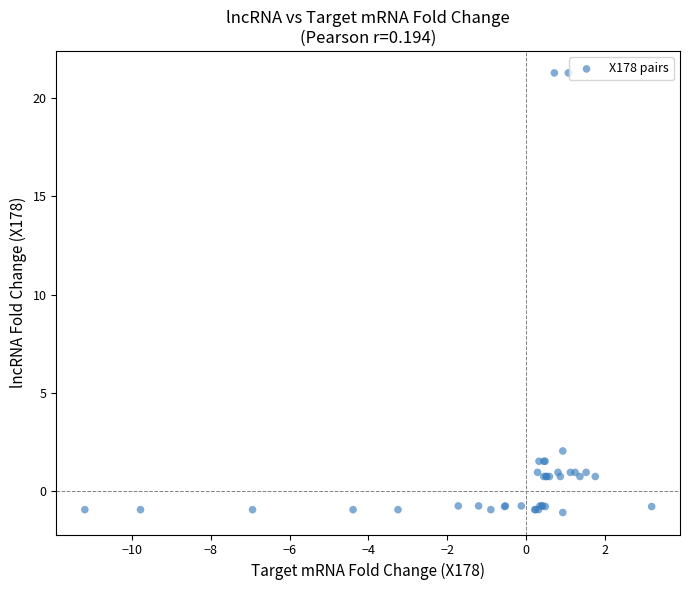

What Y value in the scatter plot is closest to 10?

2.0